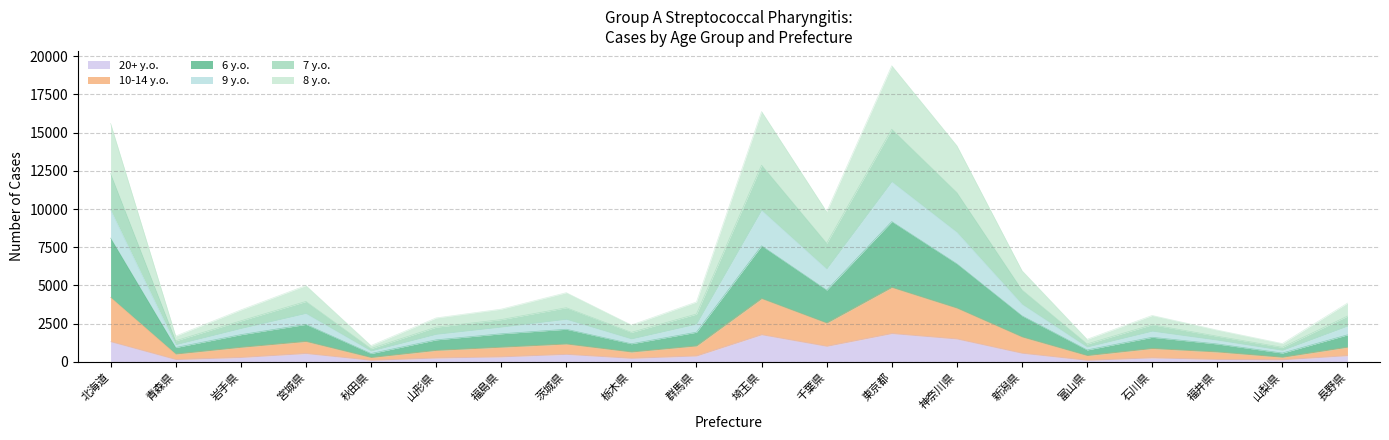

What are all the series names shown in the legend?

20+ y.o., 10-14 y.o., 6 y.o., 9 y.o., 7 y.o., 8 y.o.